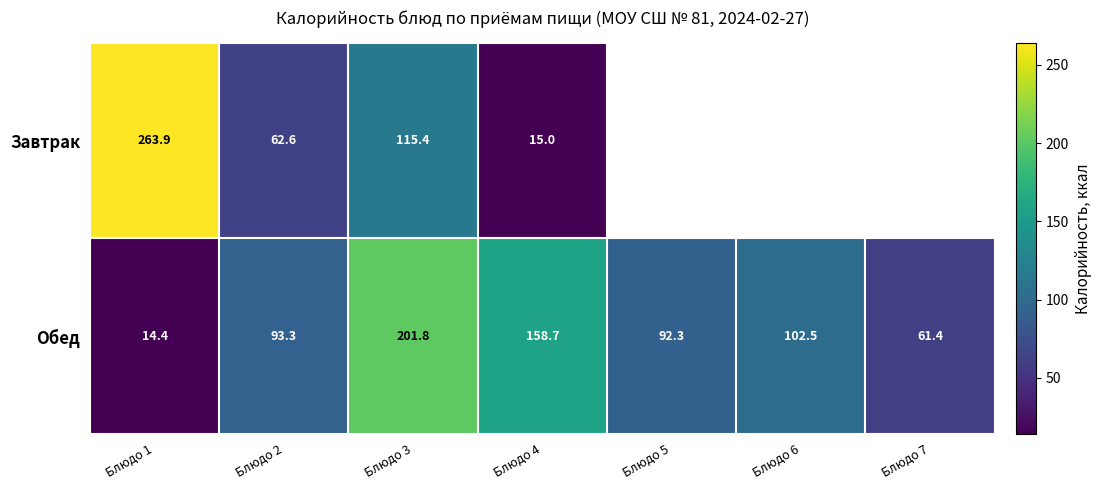

At Блюдо 3, list the series in order from smallest to largest.

Завтрак, Обед